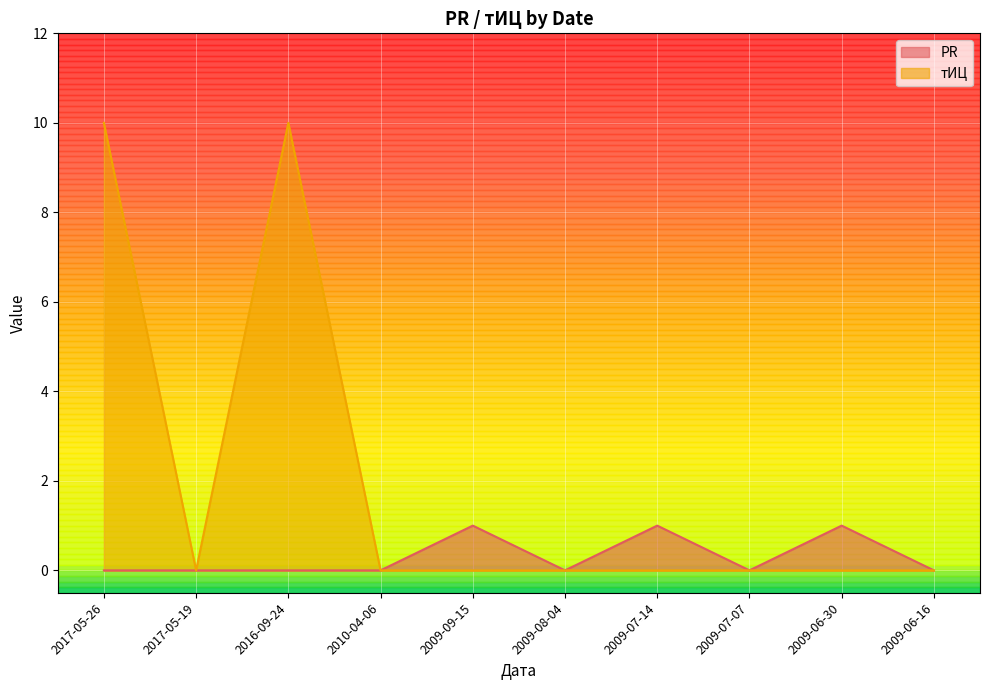

True or false: PR and тИЦ cross at least once.

False